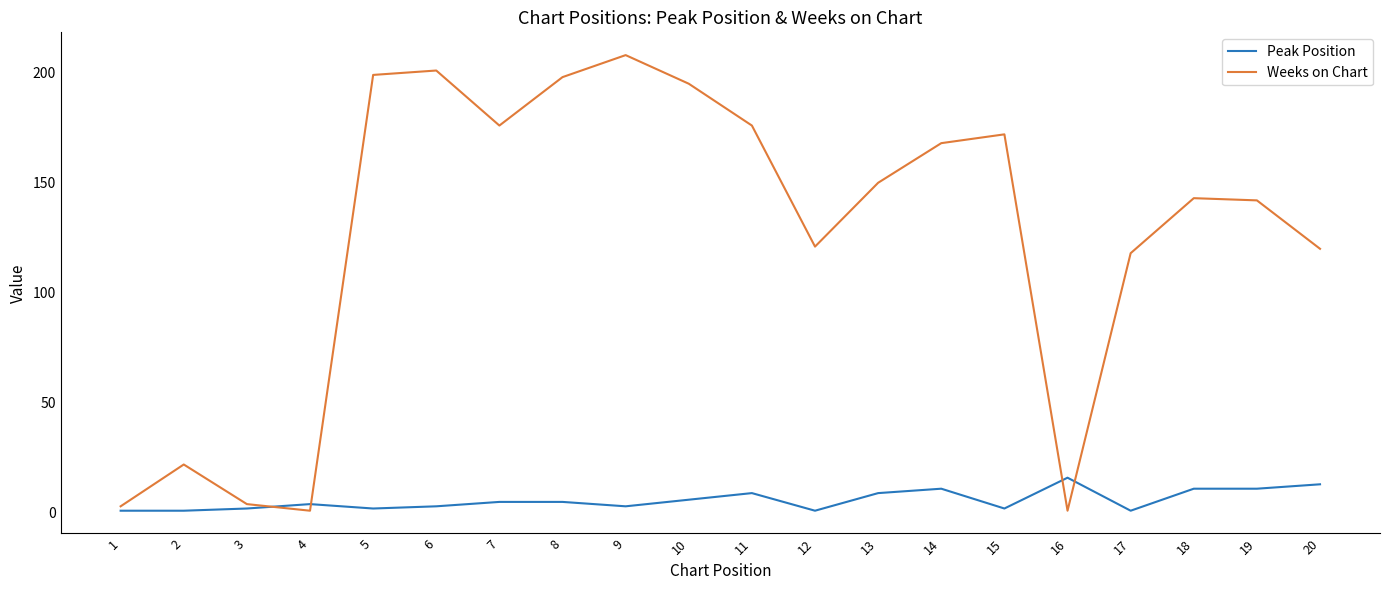

Does the chart have visible grid lines?

No